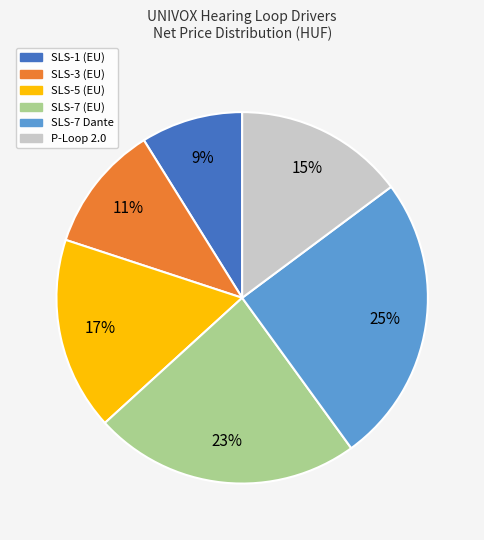

To the nearest percent, what percentage of the pie is SLS-7 Dante?

25%